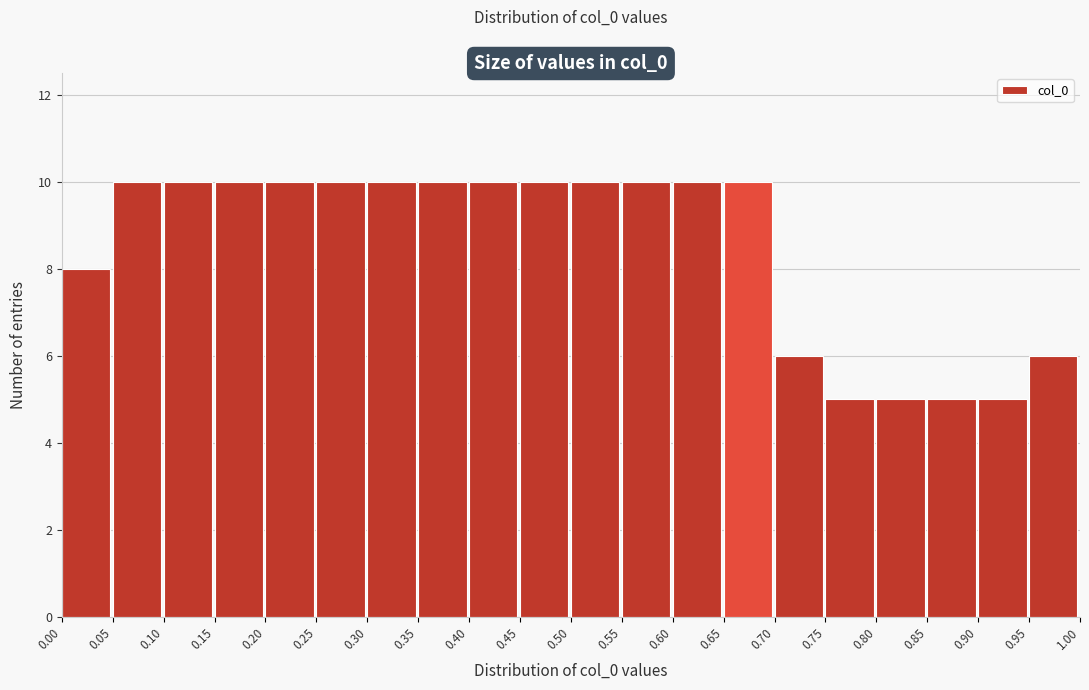

How tall is the bar that spans 0.85 to 0.90 on the x-axis? The values are not printed on the chart, so give them approximately, as read against the axis.

5